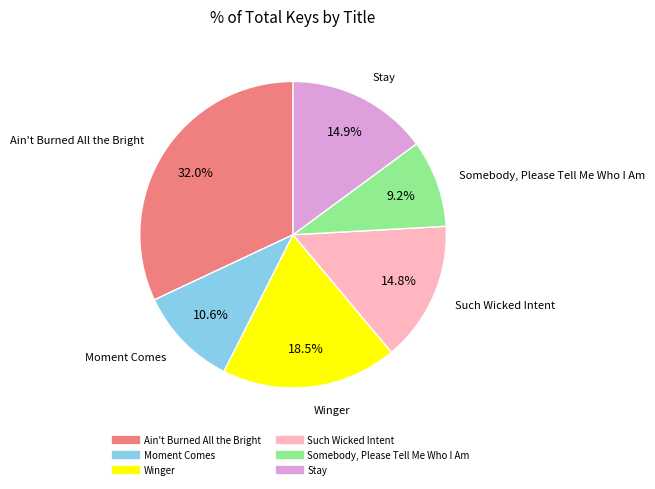

The Ain't Burned All the Bright slice represents 32% of the pie. True or false?

True